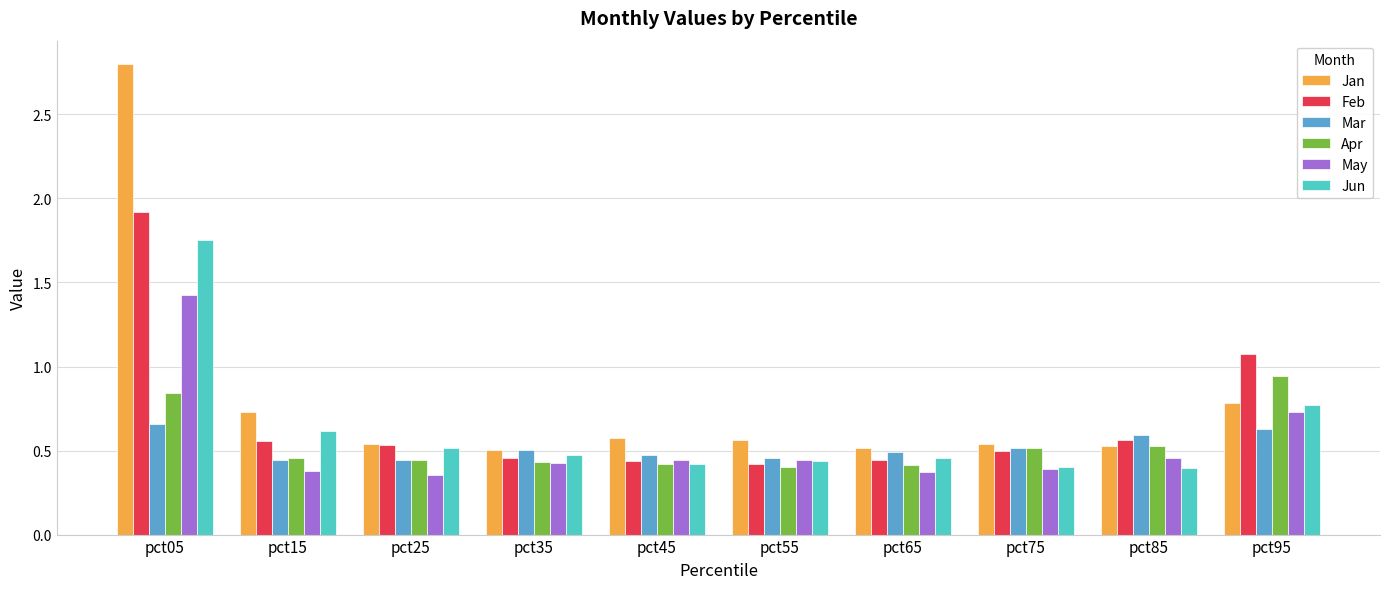

Which series has the largest range (max minus min)?

Jan